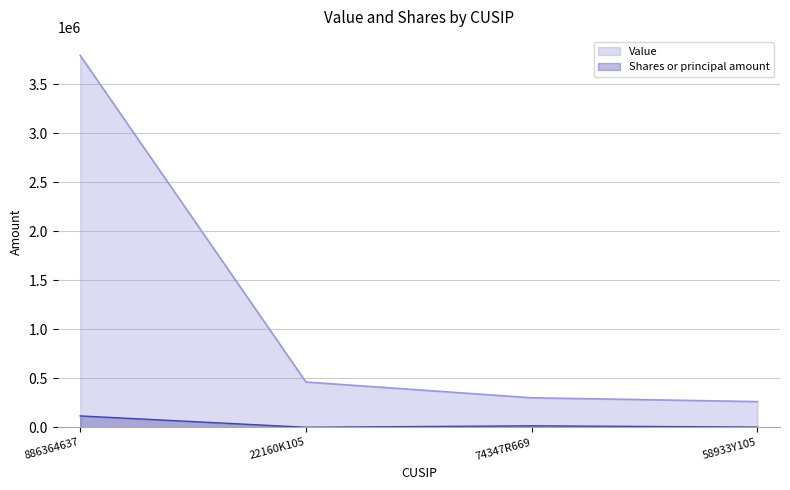

What is the lowest value of the Shares or principal amount series?

967